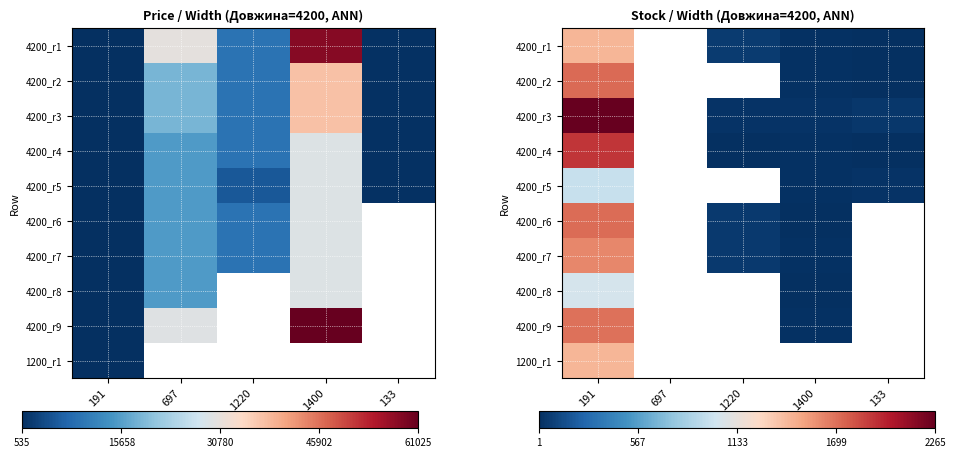

The 4200_r9 series shows 21.7 at 1400. True or false?

False